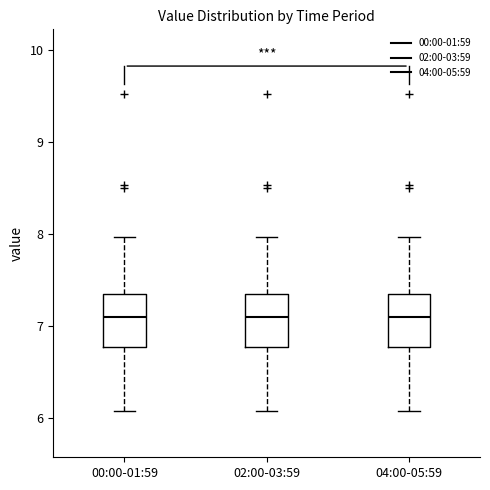

Where is the upper edge of the box for 02:00-03:59 on the y-axis? The values are not printed on the chart, so give them approximately, as read against the axis.

7.3